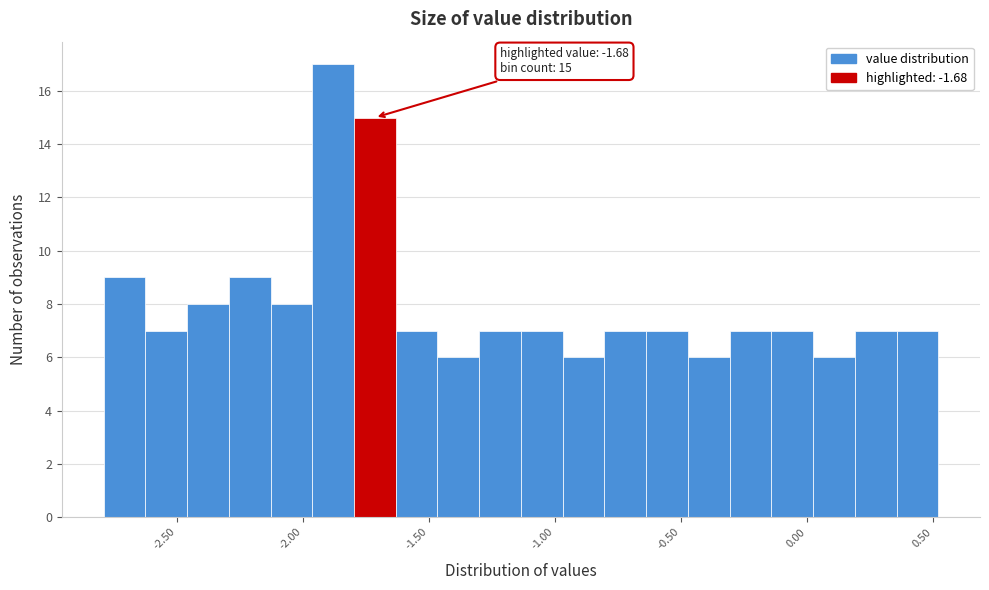

Read against the x-axis, roughly where is the centre of the tallest bar?

-1.90